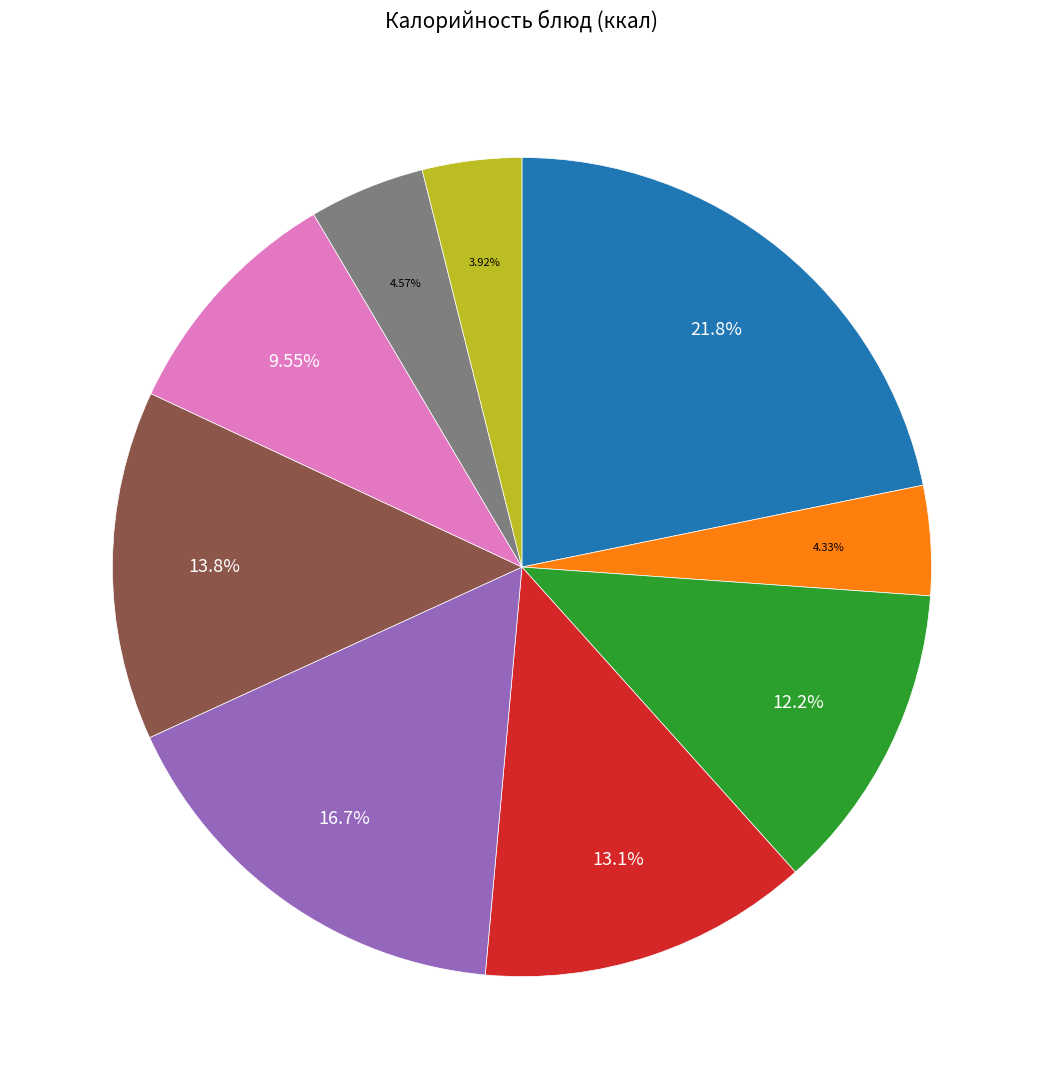

How many segments does this pie chart have?

9